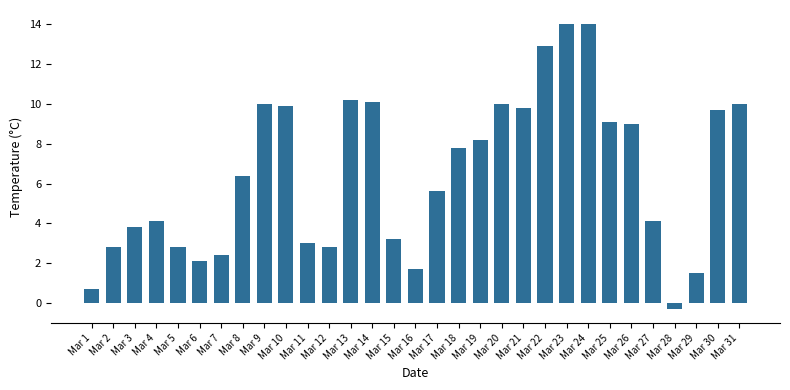

How many bars are there in total?

31